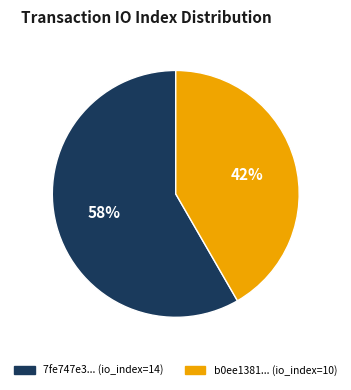

Count the number of slices in the pie.

2